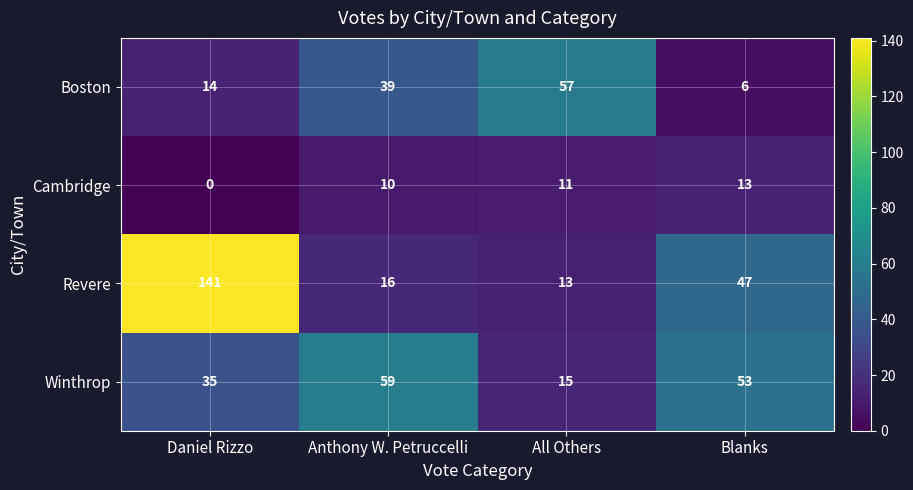

Between Anthony W. Petruccelli and Blanks, which series saw the biggest shift?

Boston